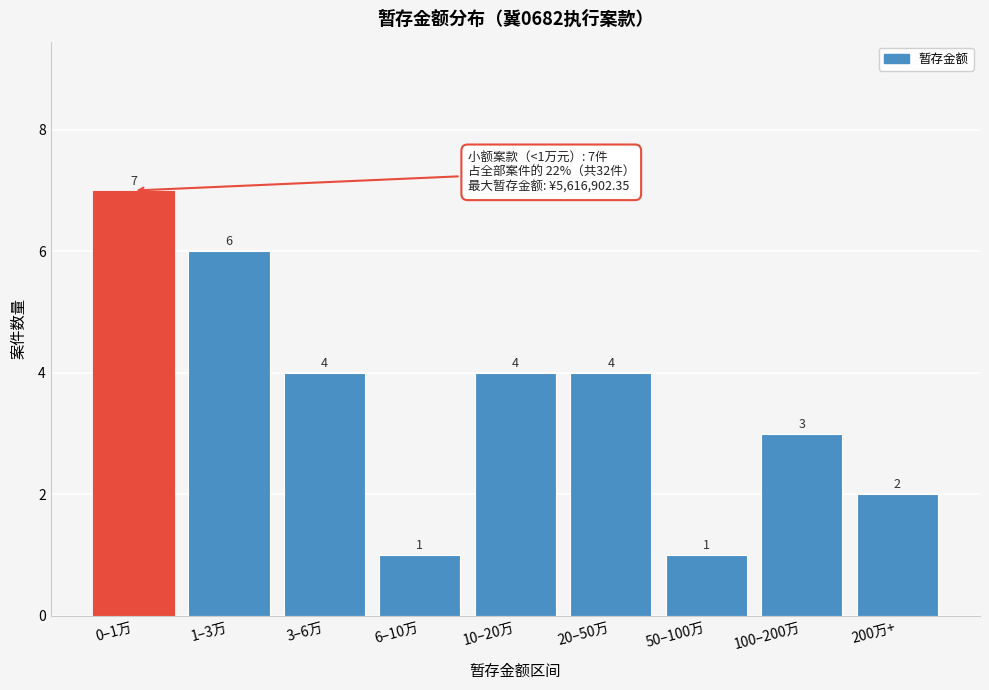

Reading right to left, transcribe all the data shown in this chart.

200万+=2	100–200万=3	50–100万=1	20–50万=4	10–20万=4	6–10万=1	3–6万=4	1–3万=6	0–1万=7